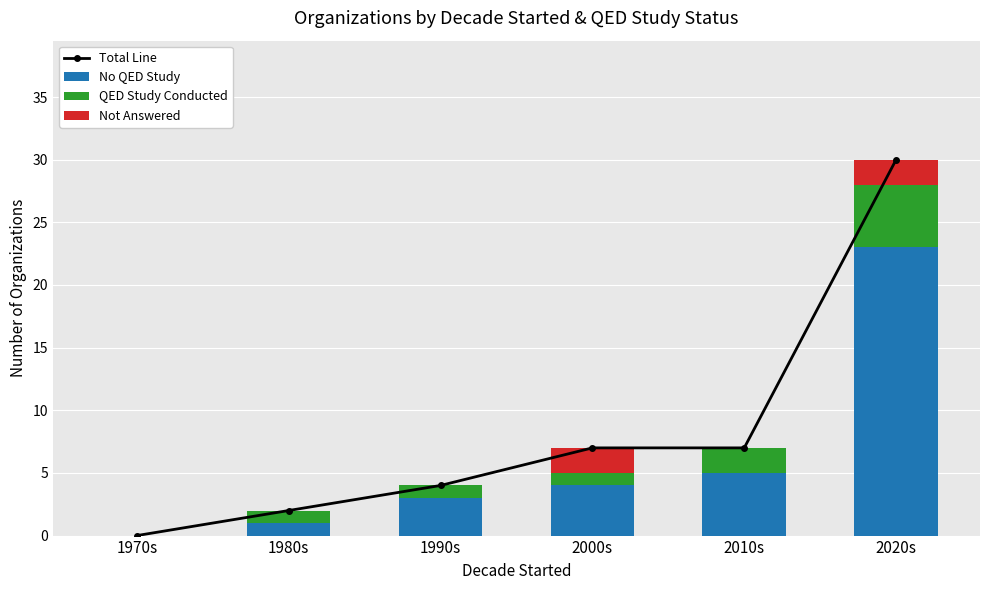

Where is QED Study Conducted nearest to the value 2?

2010s